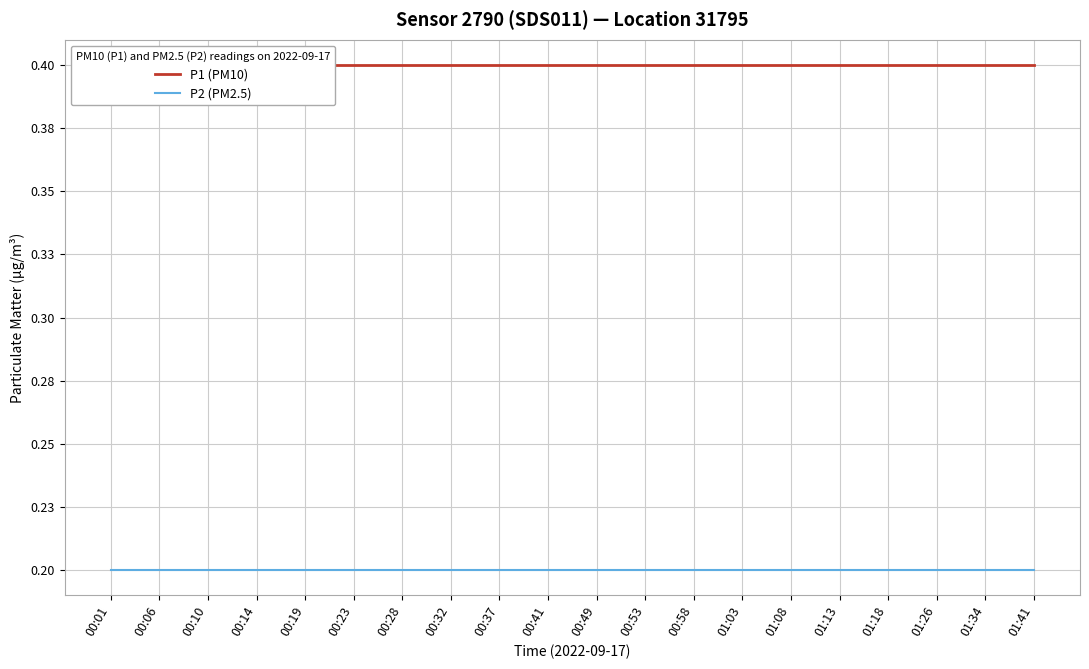

Which series reaches the maximum Y coordinate?

P1 (PM10)